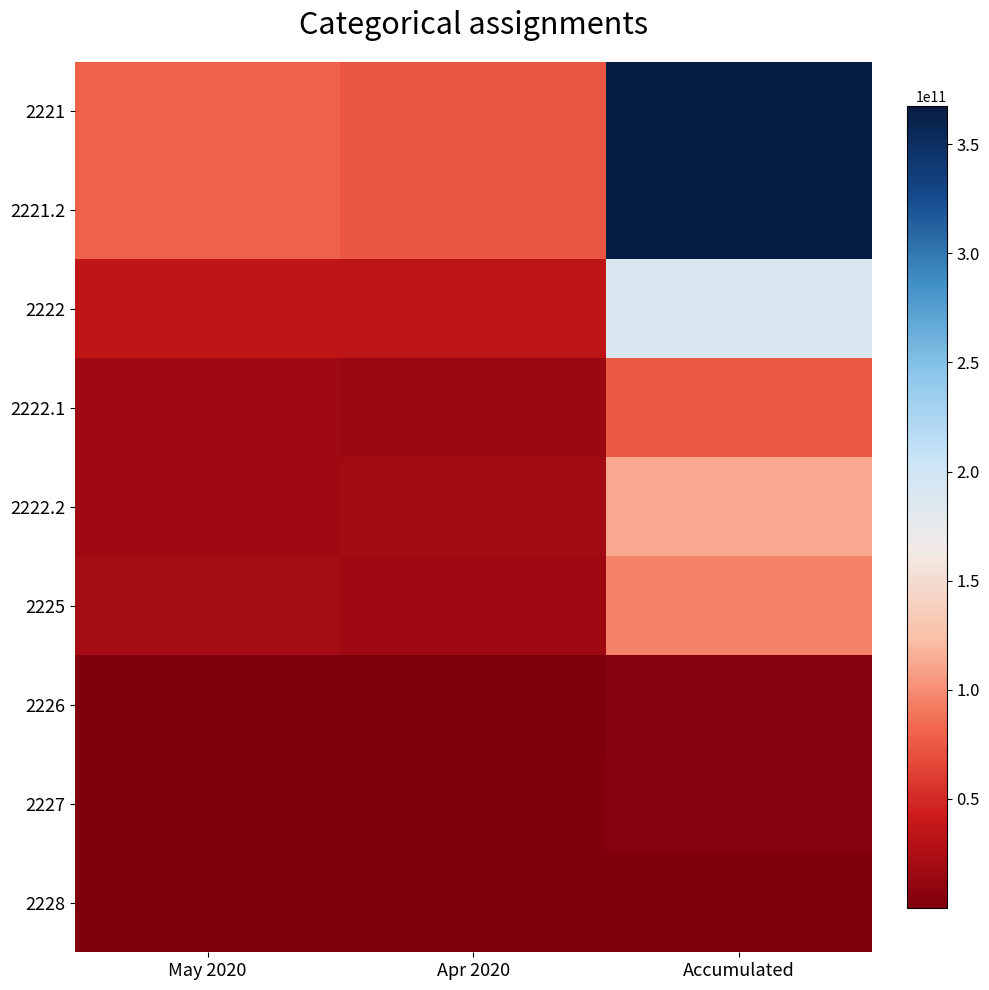

What is the difference between the highest and lowest values at Accumulated?

367442360693